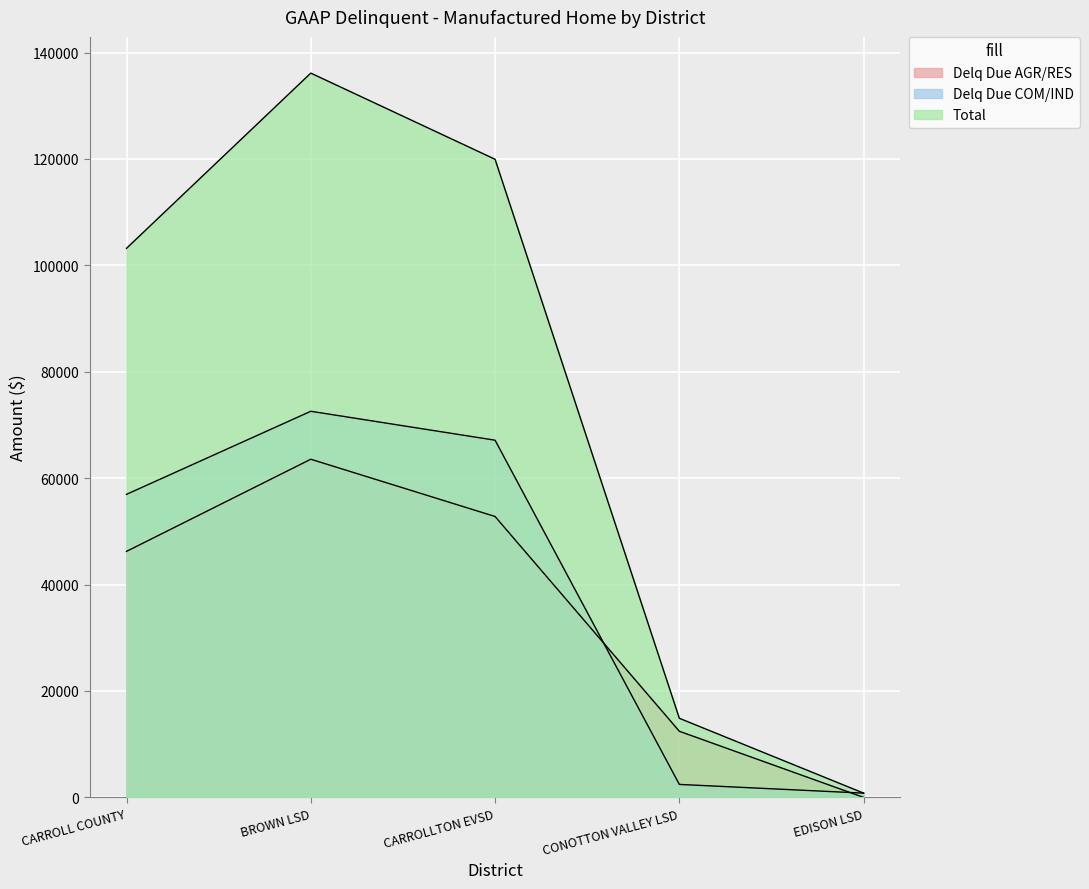

What is the sum of the Delq Due COM/IND values at EDISON LSD and CONOTTON VALLEY LSD?

3241.6